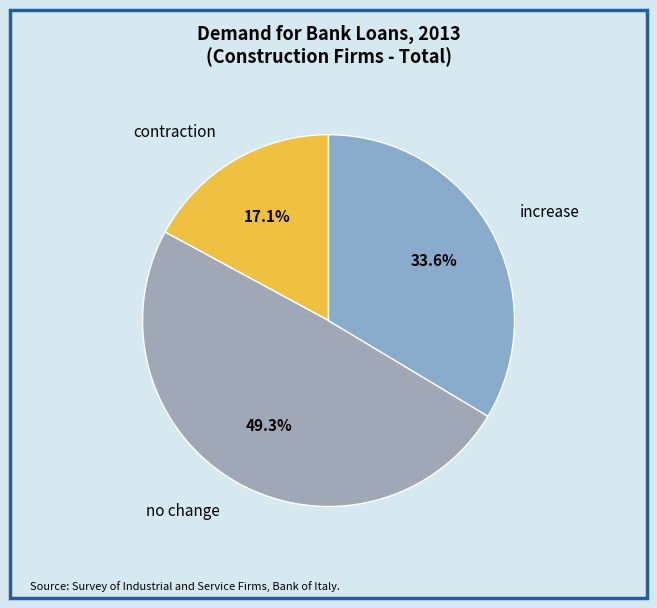

Does no change account for over 50% of the chart?

No